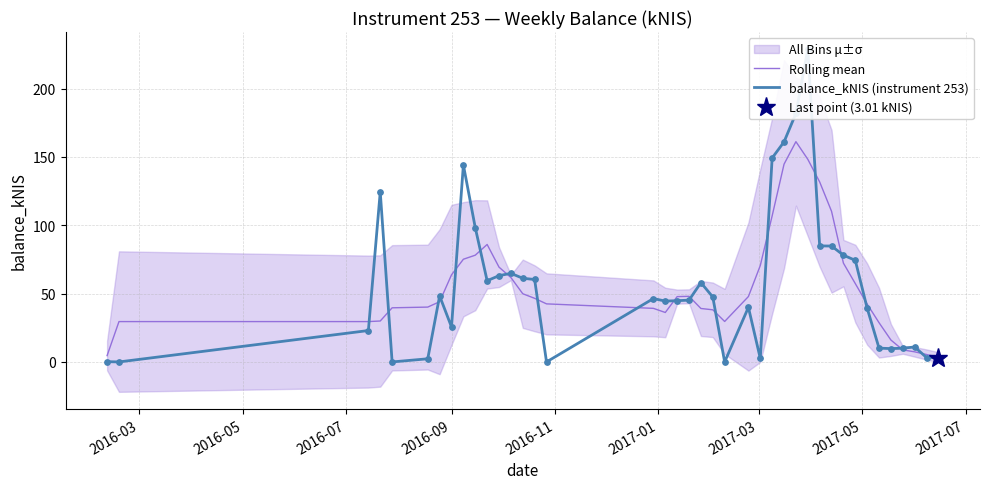

Which series has the largest total across all categories?

balance_kNIS (instrument 253)